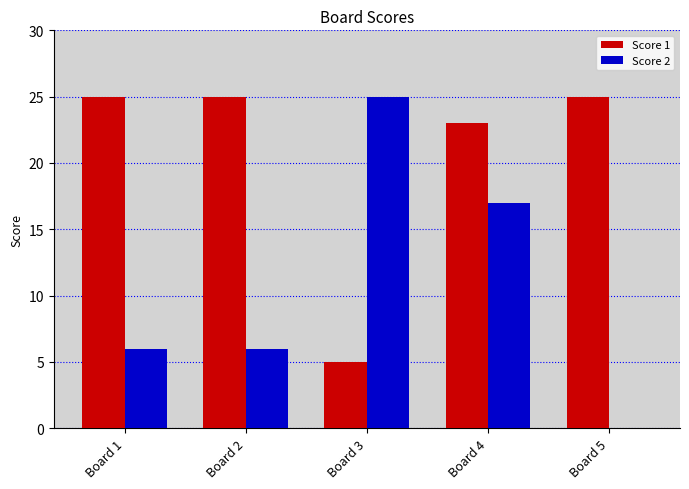

Reading left to right, what are all the values shown in this chart?

Score 1: 25	25	5	23	25
Score 2: 6	6	25	17	0